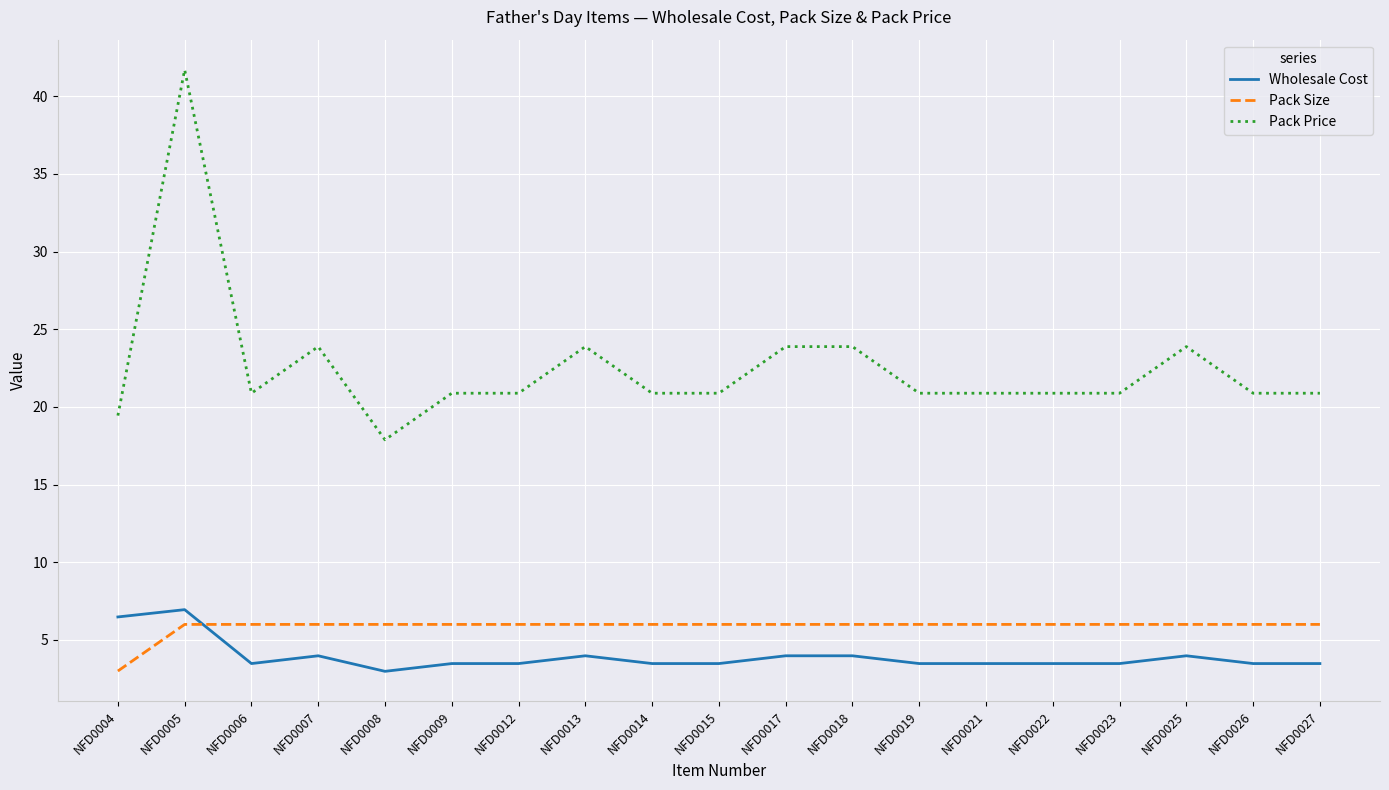

Is the value of Wholesale Cost at NFD0025 greater than the value of Pack Price at NFD0006?

No